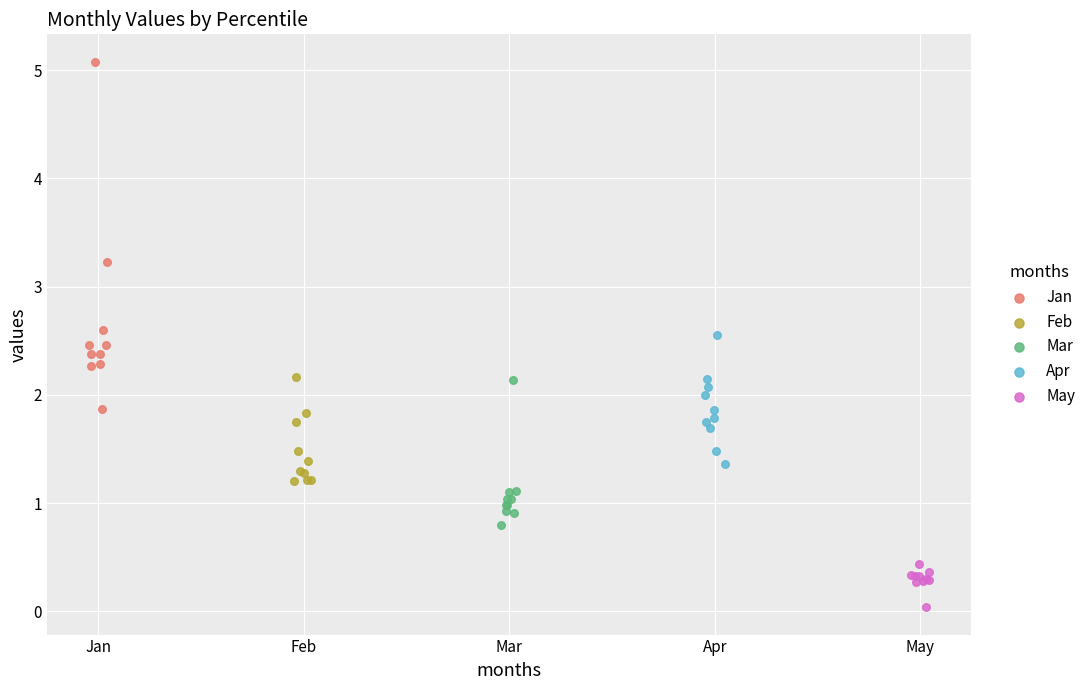

Which series has the widest spread of Y values?

Jan